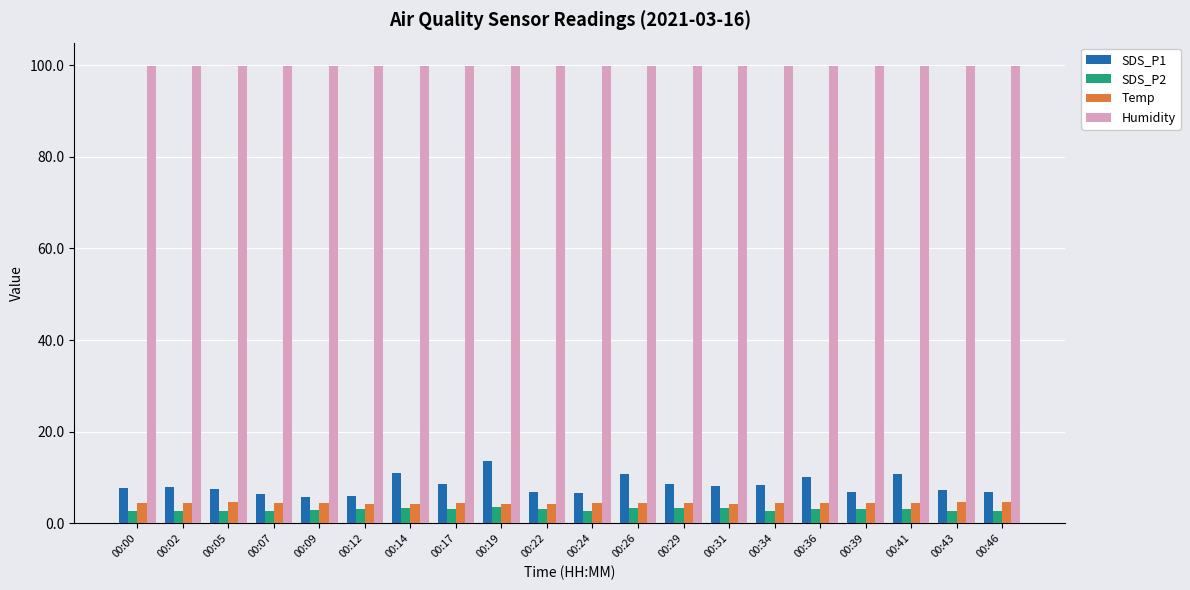

What is the difference between the maximum and minimum values in the SDS_P1 series?

7.9